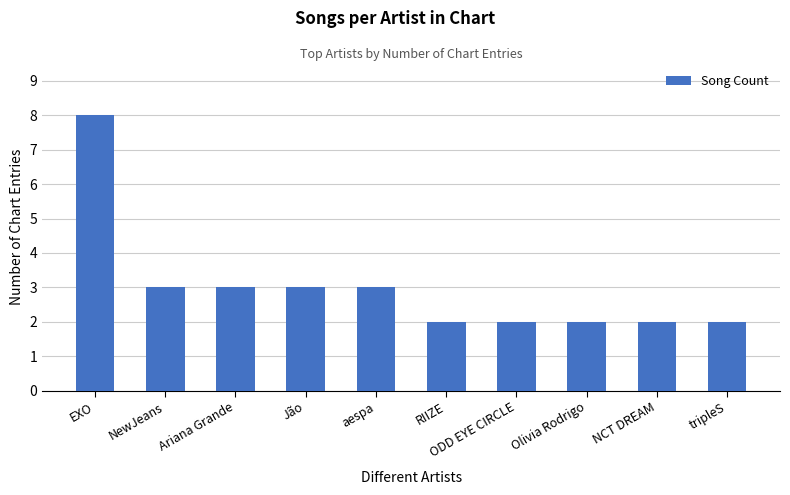

The chart shows a value of 3 at Jão. True or false?

True